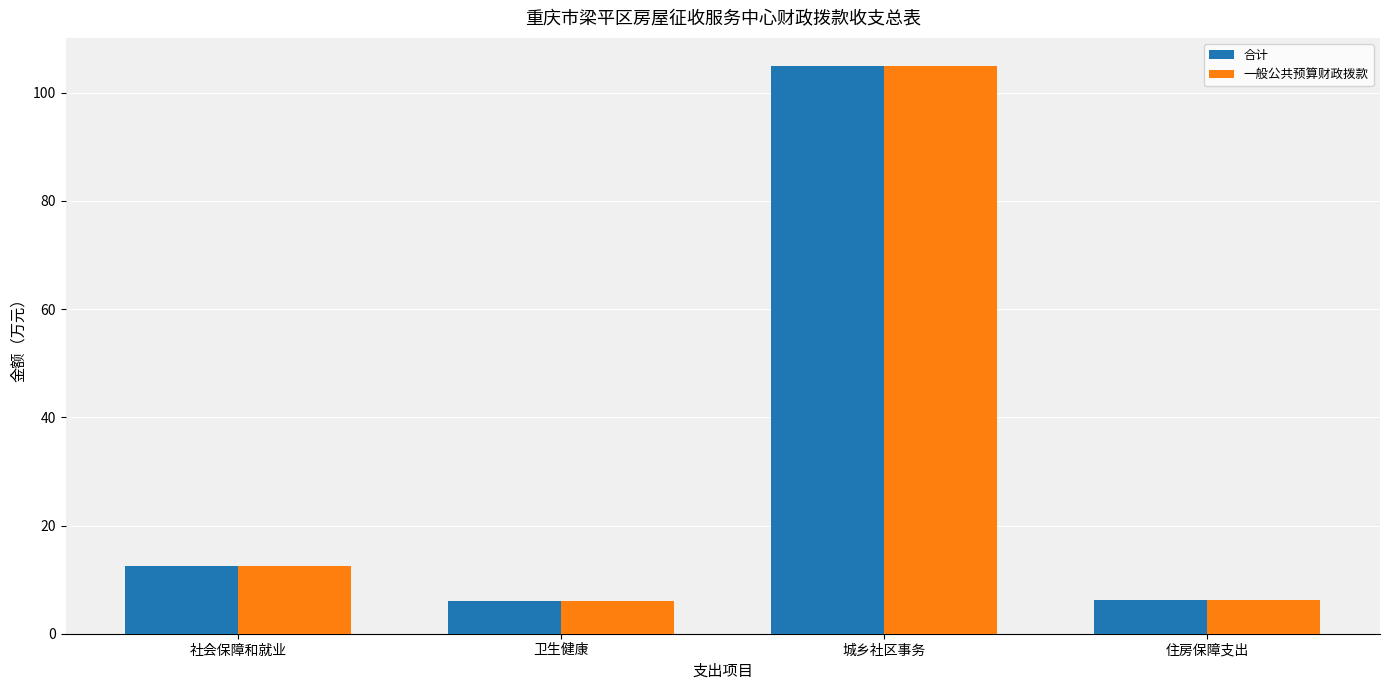

The 合计 series shows 12.6 at 社会保障和就业. True or false?

True